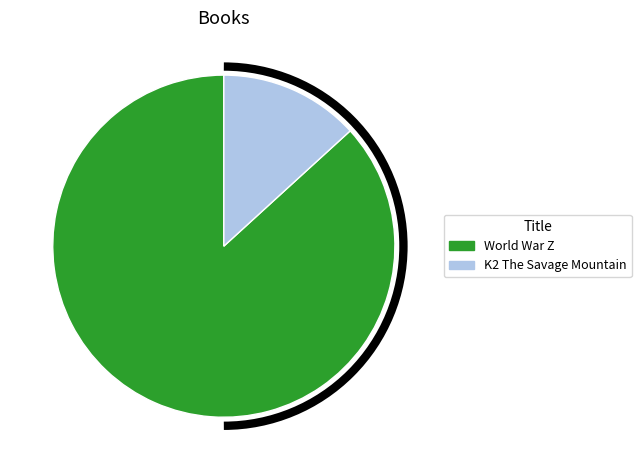

Rank the categories by value from highest to lowest.

World War Z, K2 The Savage Mountain